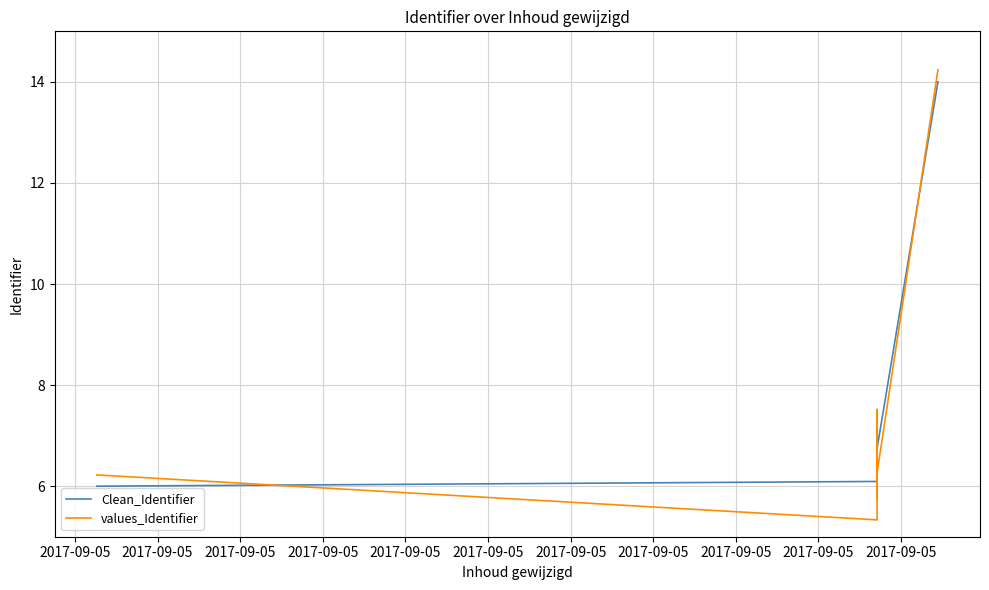

The values_Identifier series shows 2.7 at 12. True or false?

False